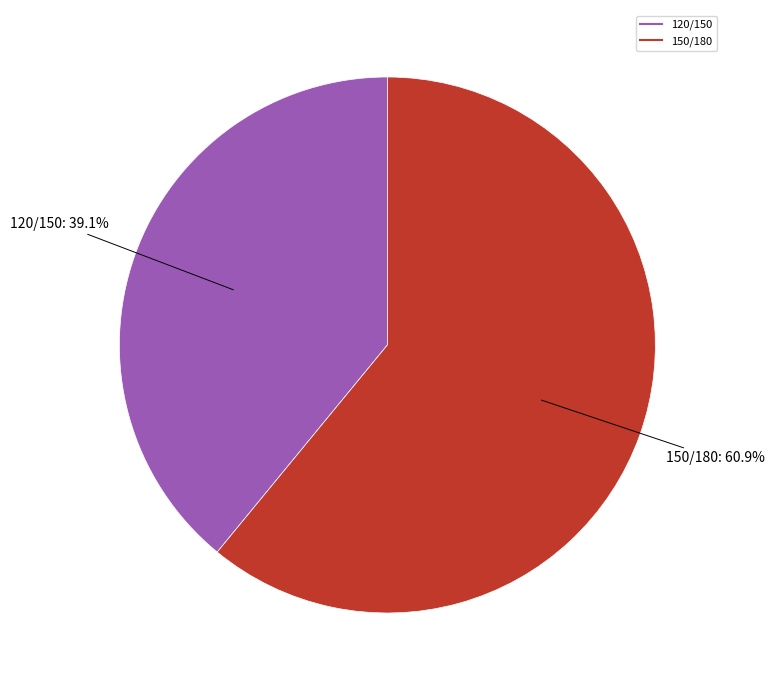

Which has a higher value, 150/180 or 120/150?

150/180